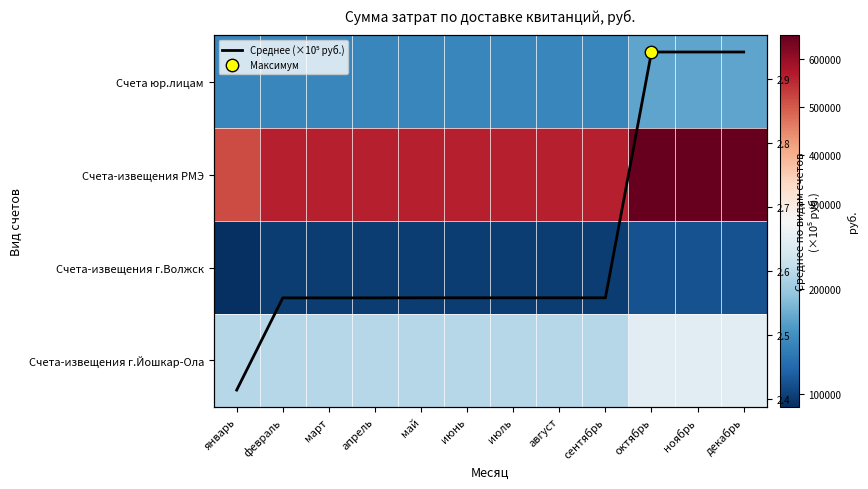

List the labels in order of Счета-извещения г.Волжск value, smallest first.

январь, февраль, март, апрель, май, июнь, июль, август, сентябрь, октябрь, ноябрь, декабрь